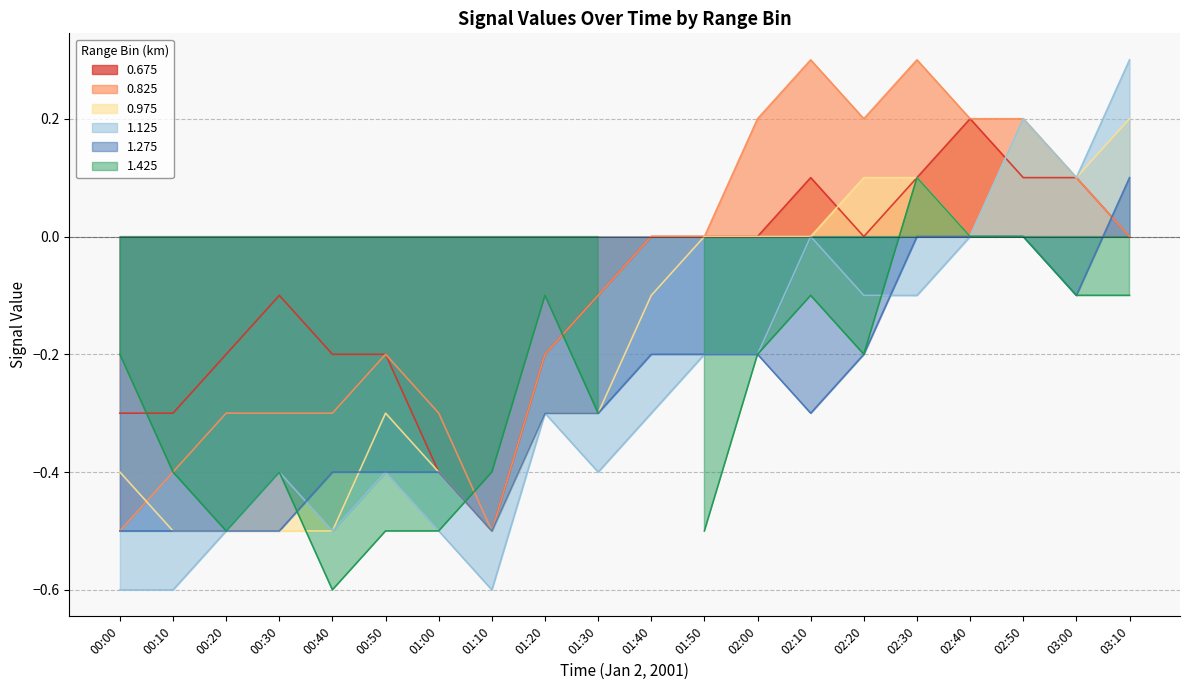

Is it true that 8.475 equals 0.3 at 02:50?

False